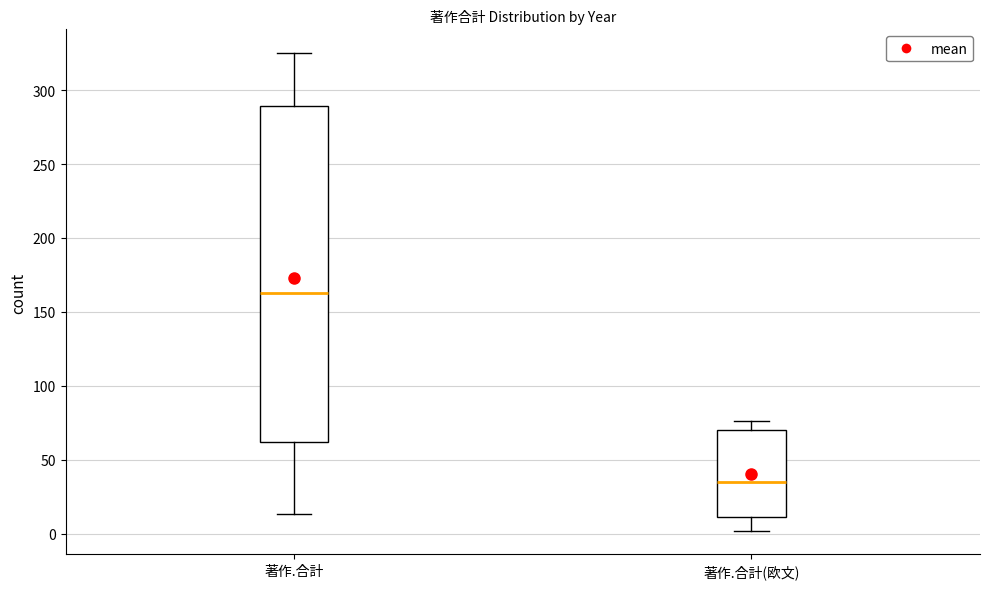

Reading left to right, read every box against the y-axis: the position of its median line, the range the box covers, and the ends of its whiskers. The values are not printed on the chart, so give them approximately, as read against the axis.

著作.合計: median 165, box 60 to 290, whiskers 15 to 325
著作.合計(欧文): median 35, box 10 to 70, whiskers 0 to 75